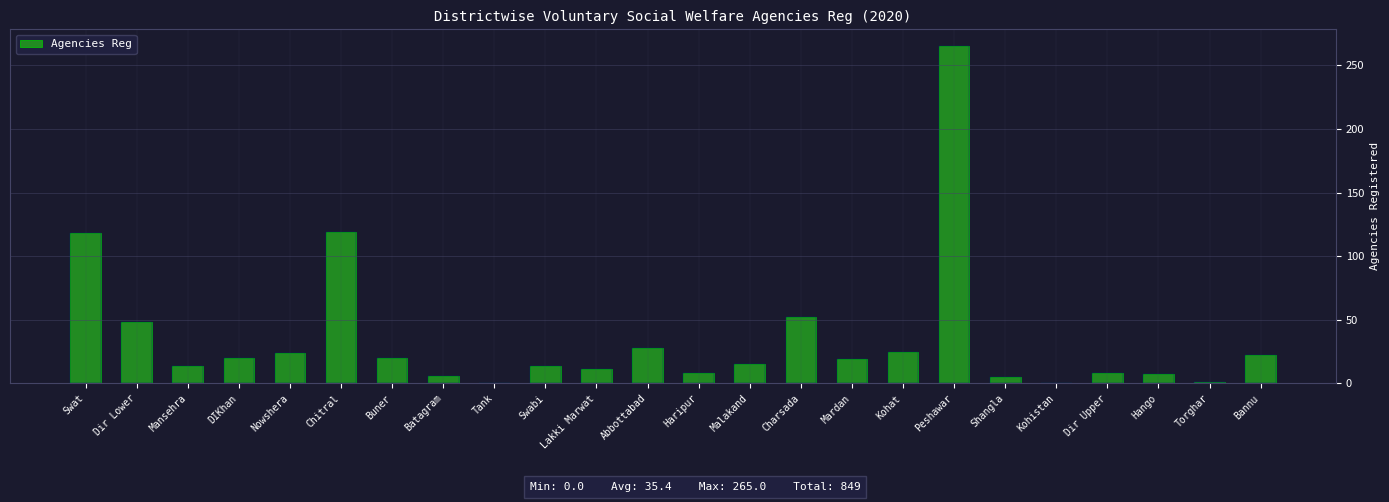

What is the ratio of the value at Charsada to the value at Dir Upper?

6.5